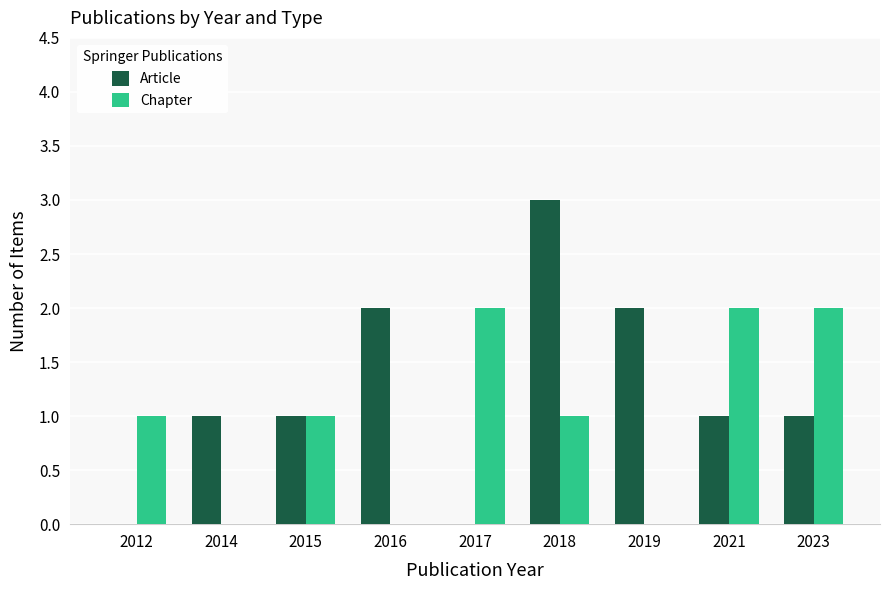

What is the sum of all Chapter values?

9